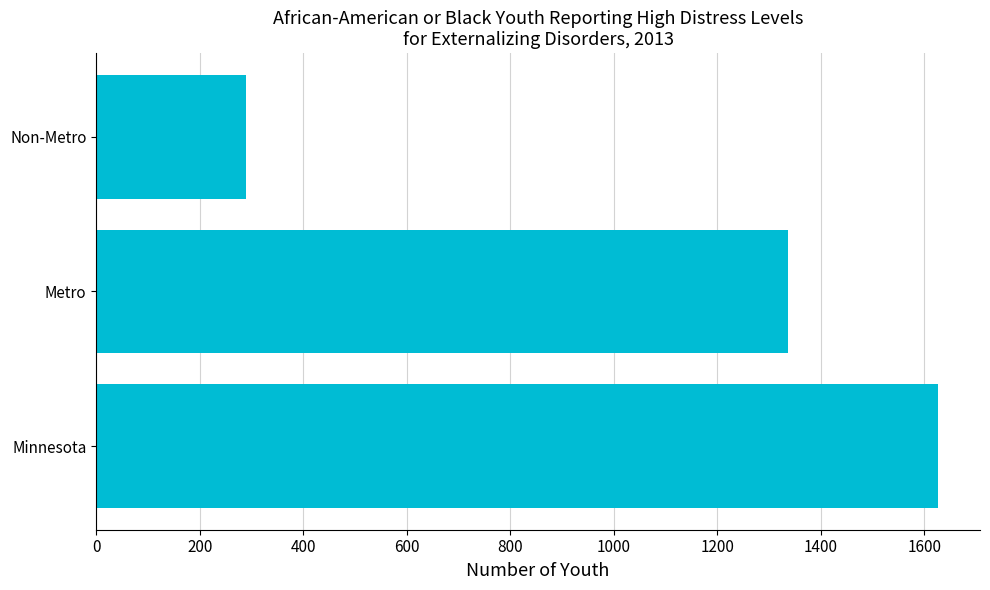

Rank the categories by value from lowest to highest.

Non-Metro, Metro, Minnesota